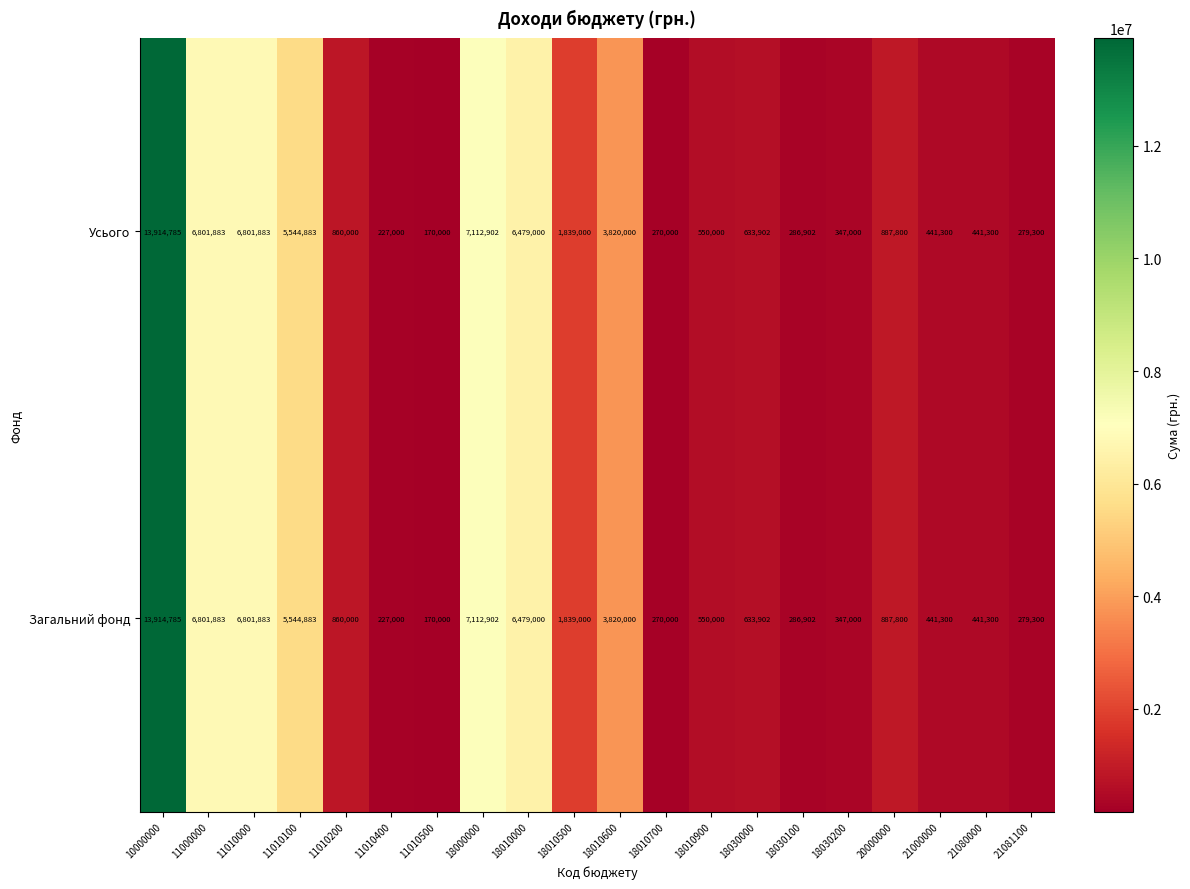

Count the number of data series in this chart.

2